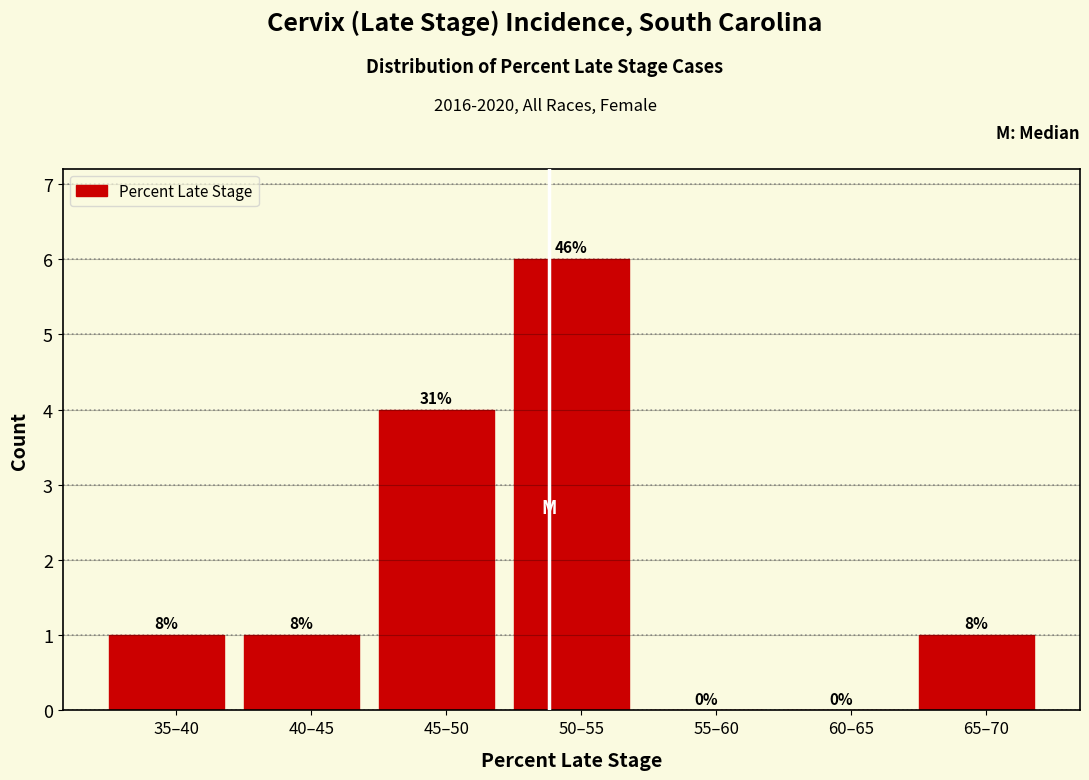

Are the bars horizontal?

No